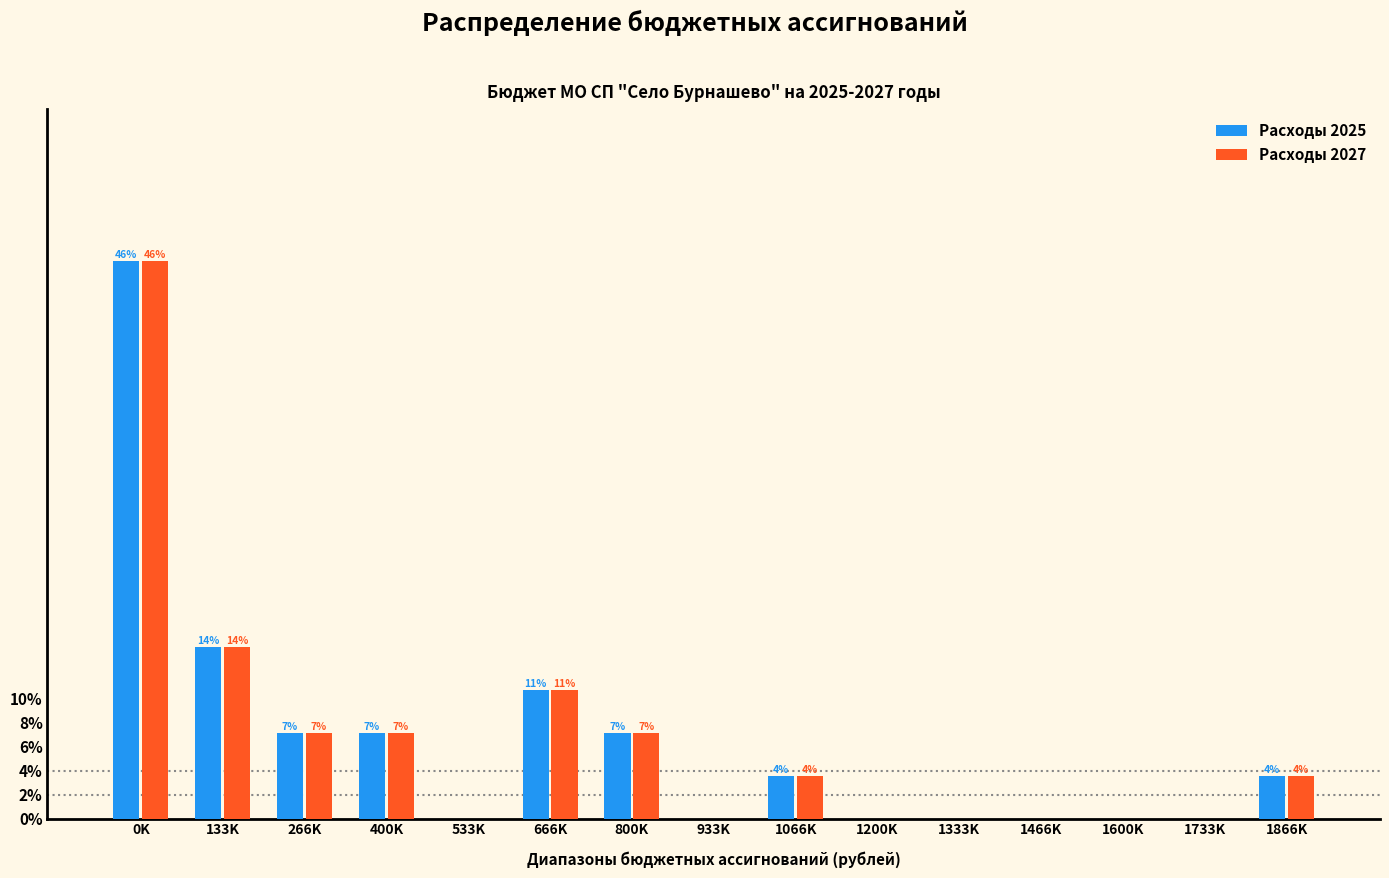

What are all the series names shown in the legend?

Расходы 2025, Расходы 2027